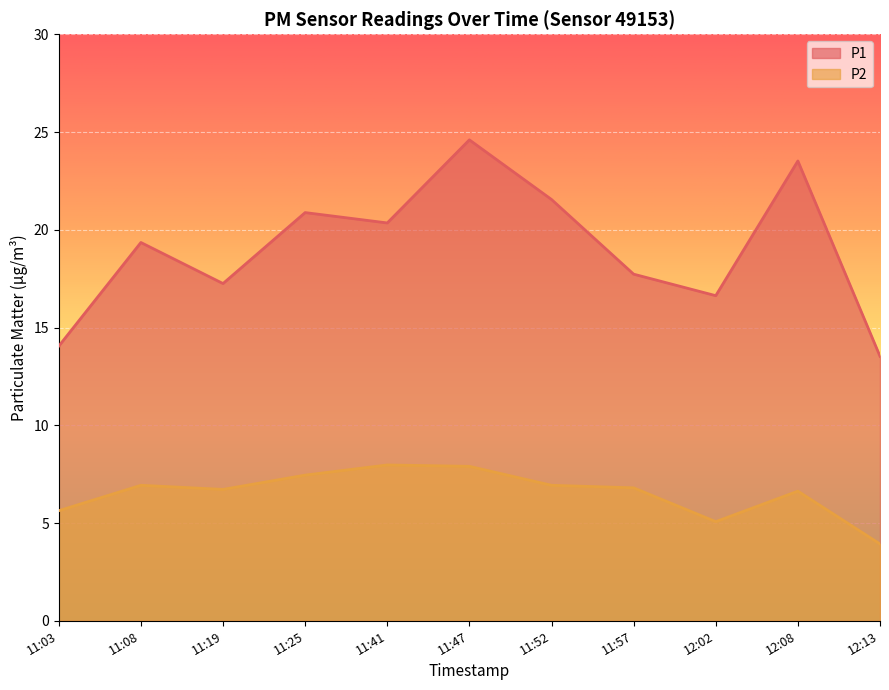

What position from the right is 11:25?

8